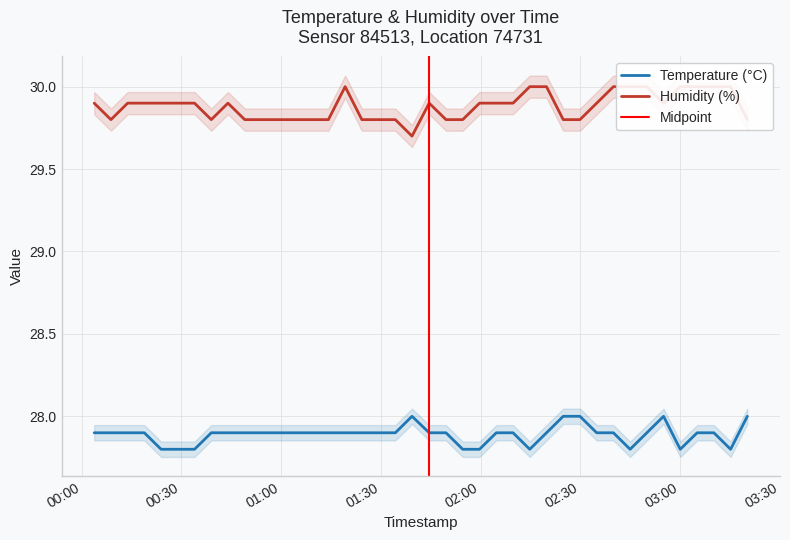

What is the value of the temperature point at the 24th from the left?

27.8